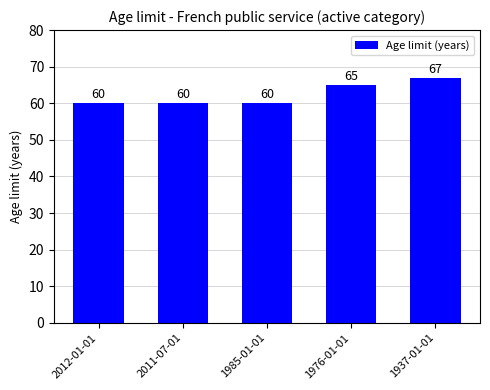

Is it true that the value at 1937-01-01 is 112?

False